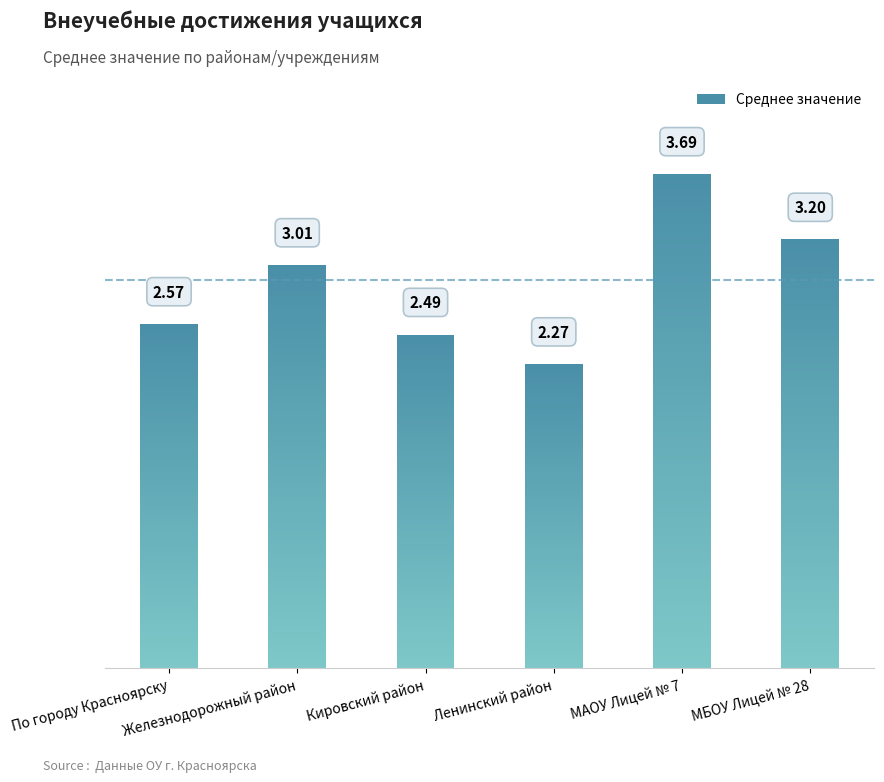

Reading left to right, transcribe all the data shown in this chart.

По городу Красноярску=2.6	Железнодорожный район=3.0	Кировский район=2.5	Ленинский район=2.3	МАОУ Лицей № 7=3.7	МБОУ Лицей № 28=3.2